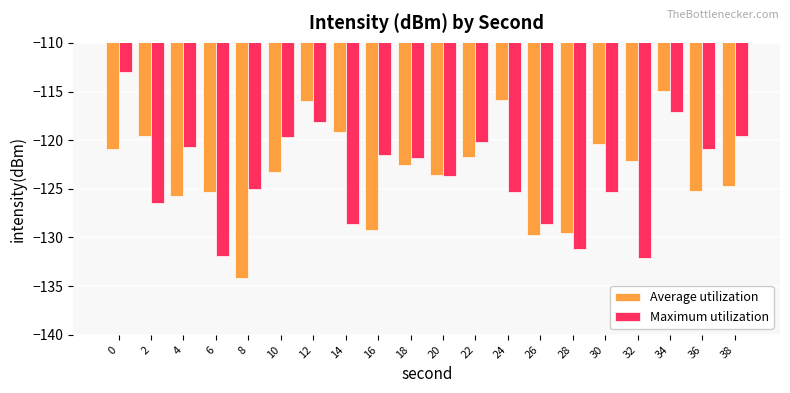

Does the chart contain stacked bars?

No